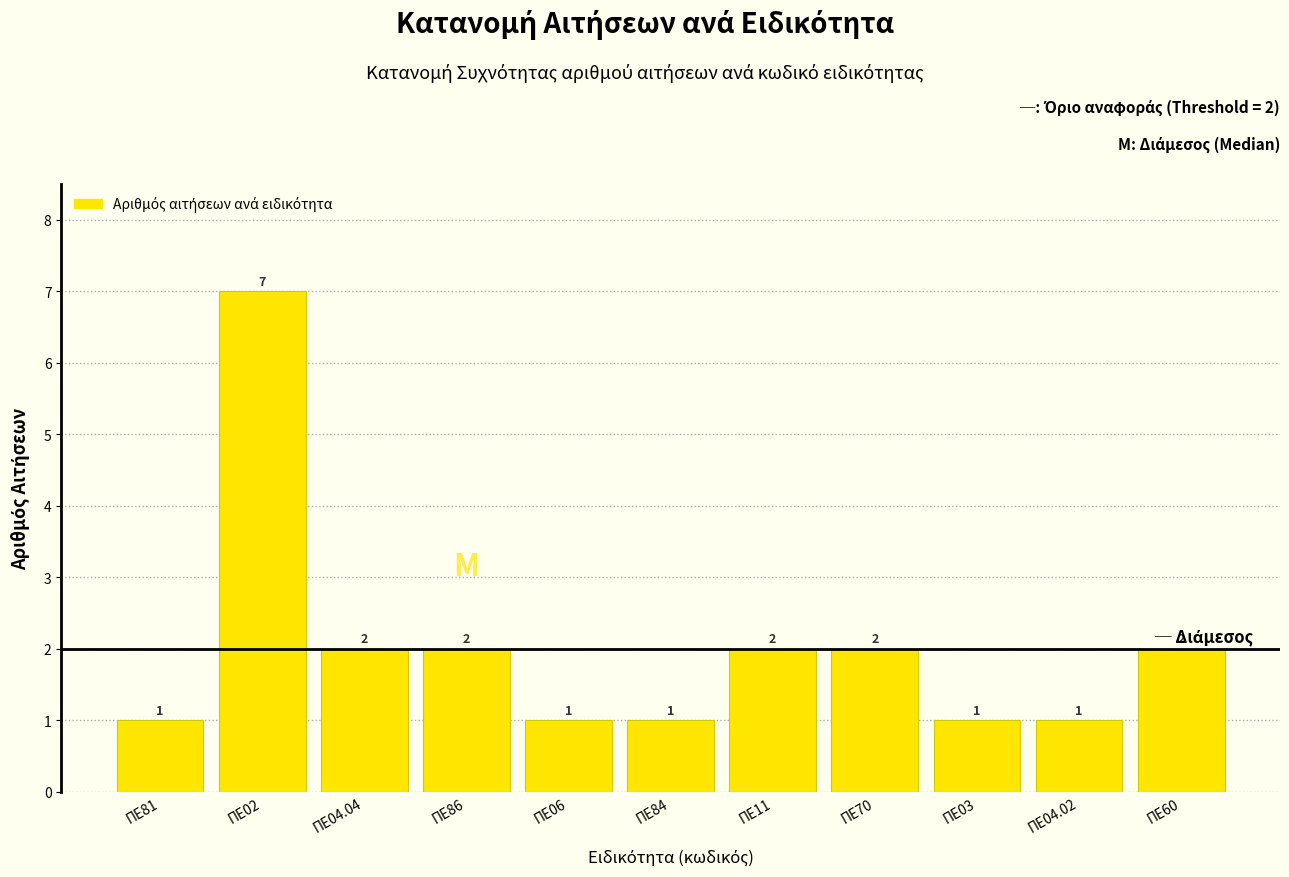

Reading right to left, extract all data points from this chart.

ΠΕ60=2	ΠΕ04.02=1	ΠΕ03=1	ΠΕ70=2	ΠΕ11=2	ΠΕ84=1	ΠΕ06=1	ΠΕ86=2	ΠΕ04.04=2	ΠΕ02=7	ΠΕ81=1